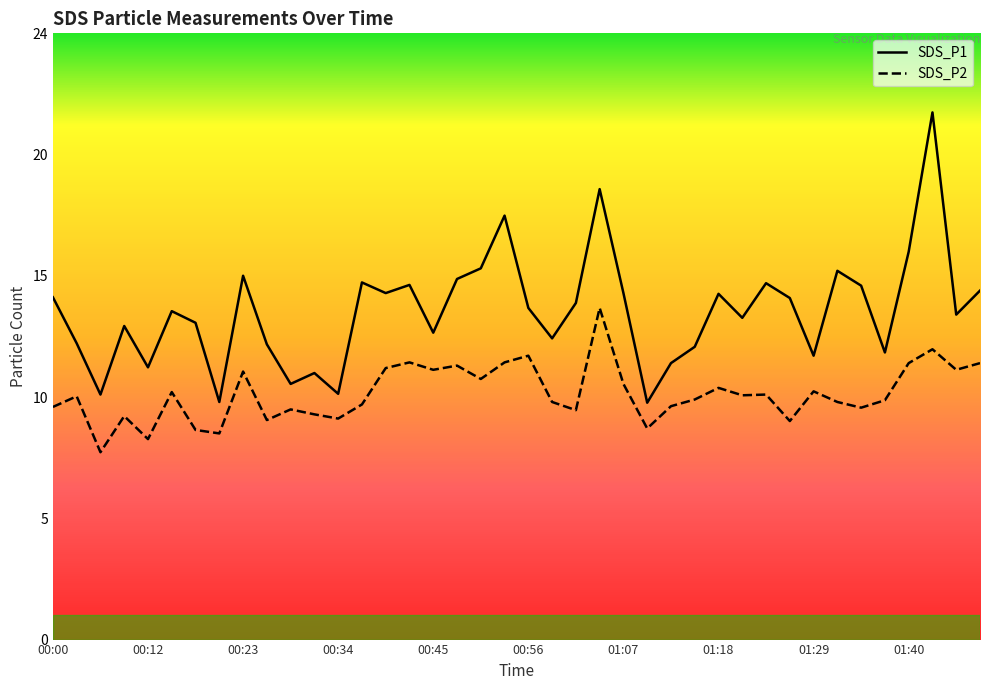

The SDS_P1 series shows 11.2 at 26. True or false?

True